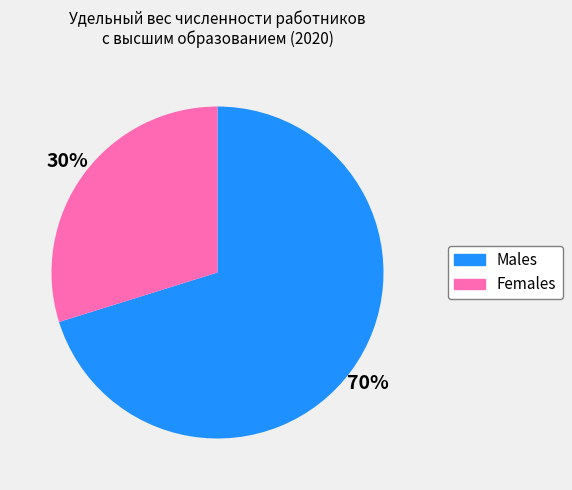

To the nearest percent, what is the average slice percentage?

50%